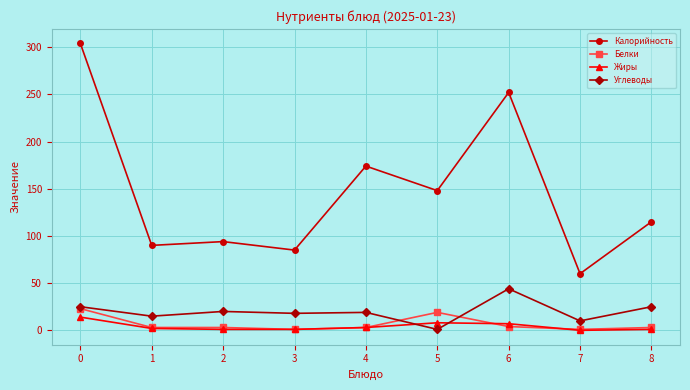

Which series has the largest range (max minus min)?

Калорийность